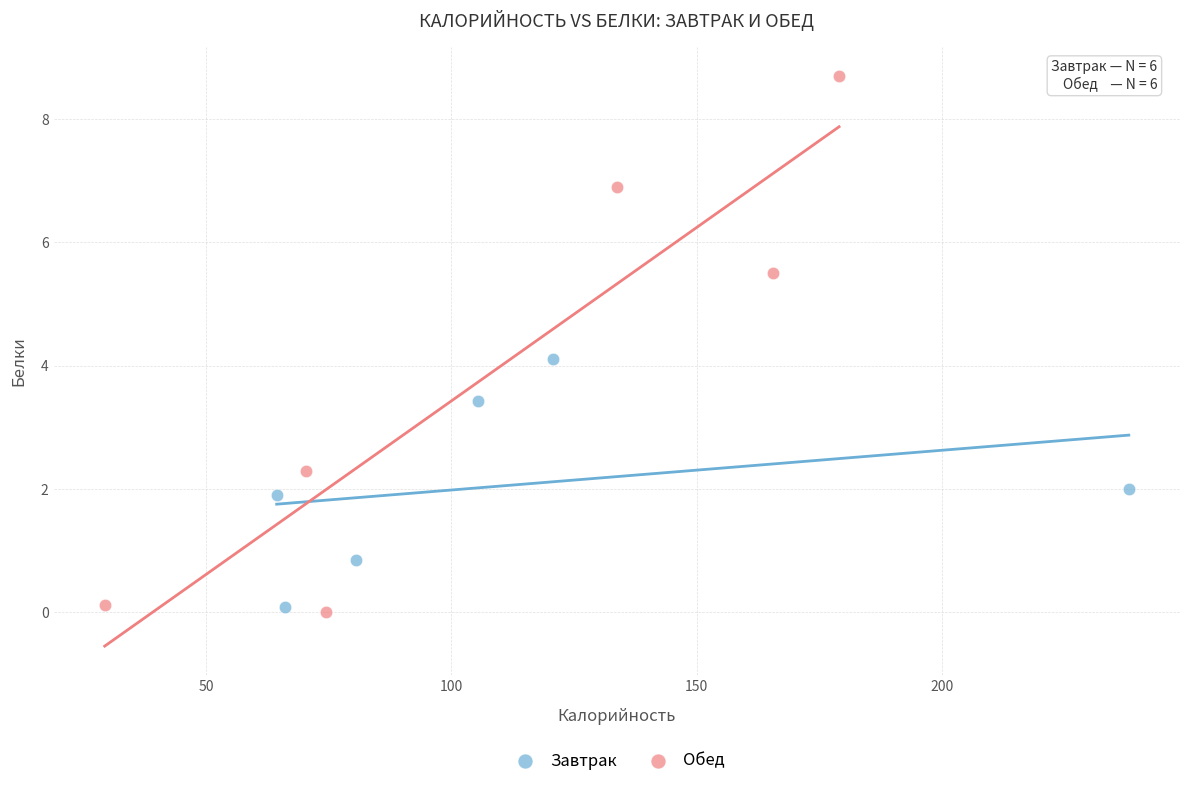

Which series contains the highest Y value?

Обед